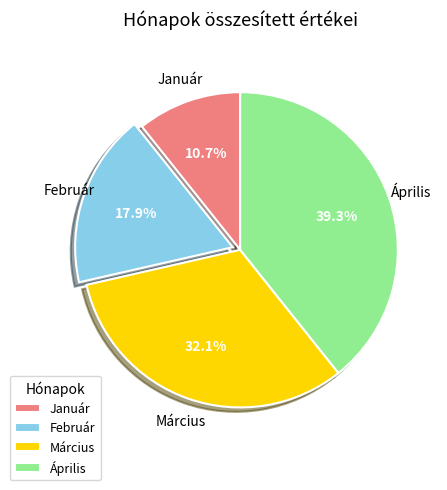

Which slice is the smallest?

Január